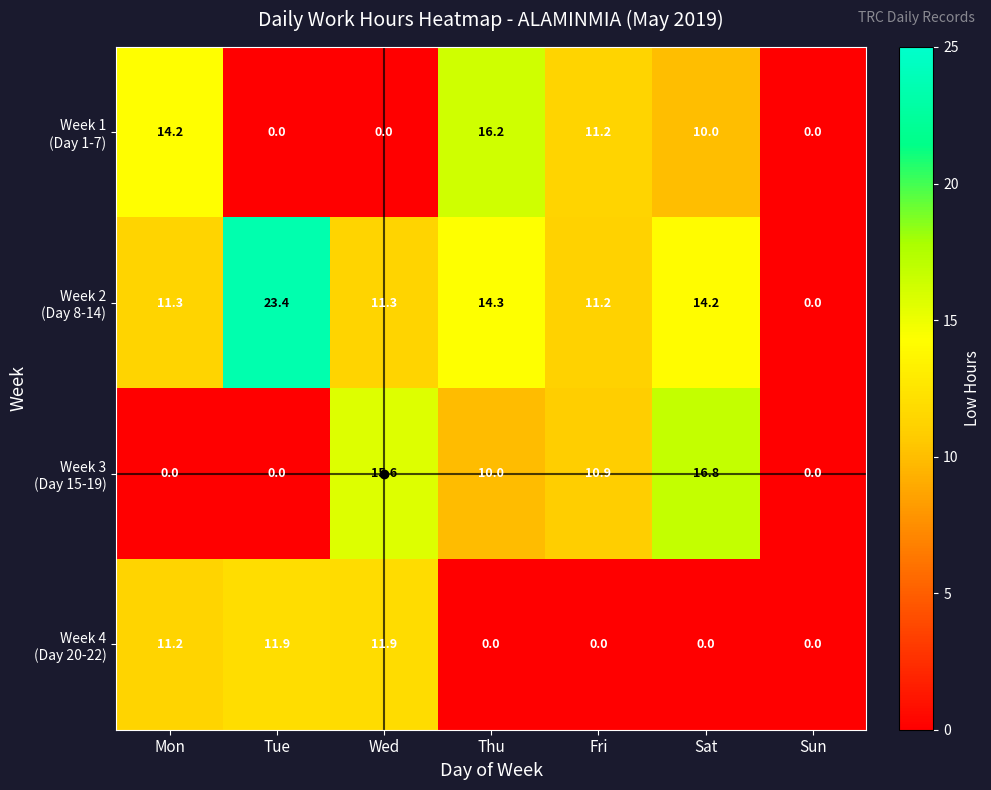

At which category does the chart reach its peak across all series?

Tue